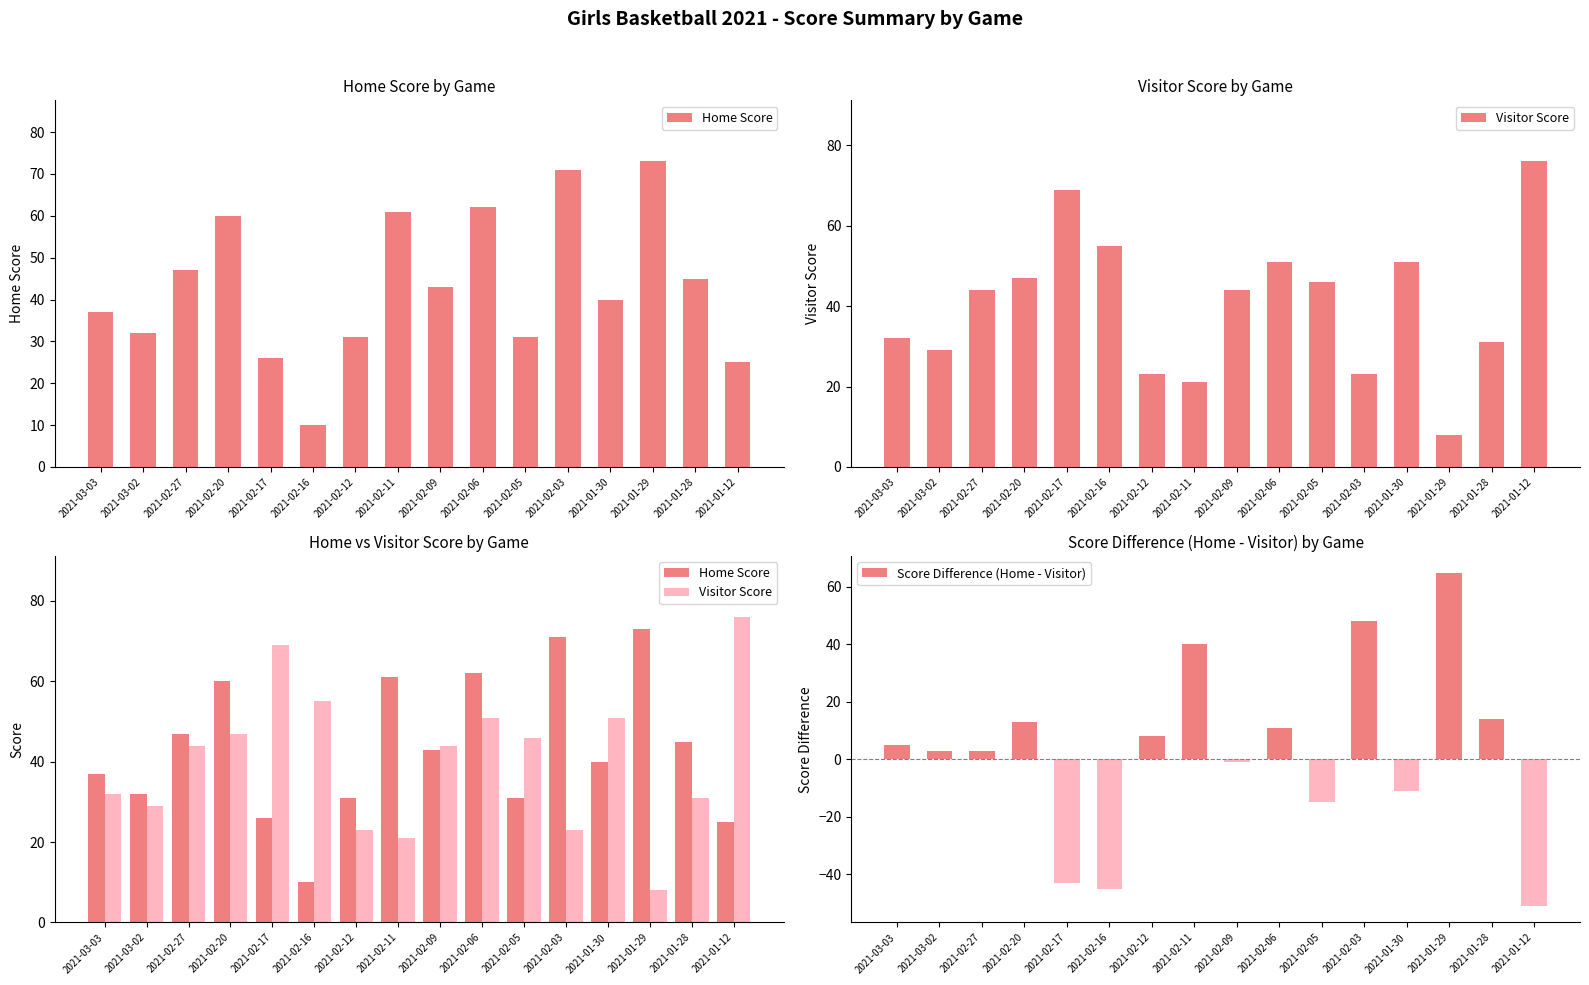

Which series changed the most between 2021-02-12 and 2021-01-30?

Visitor Score